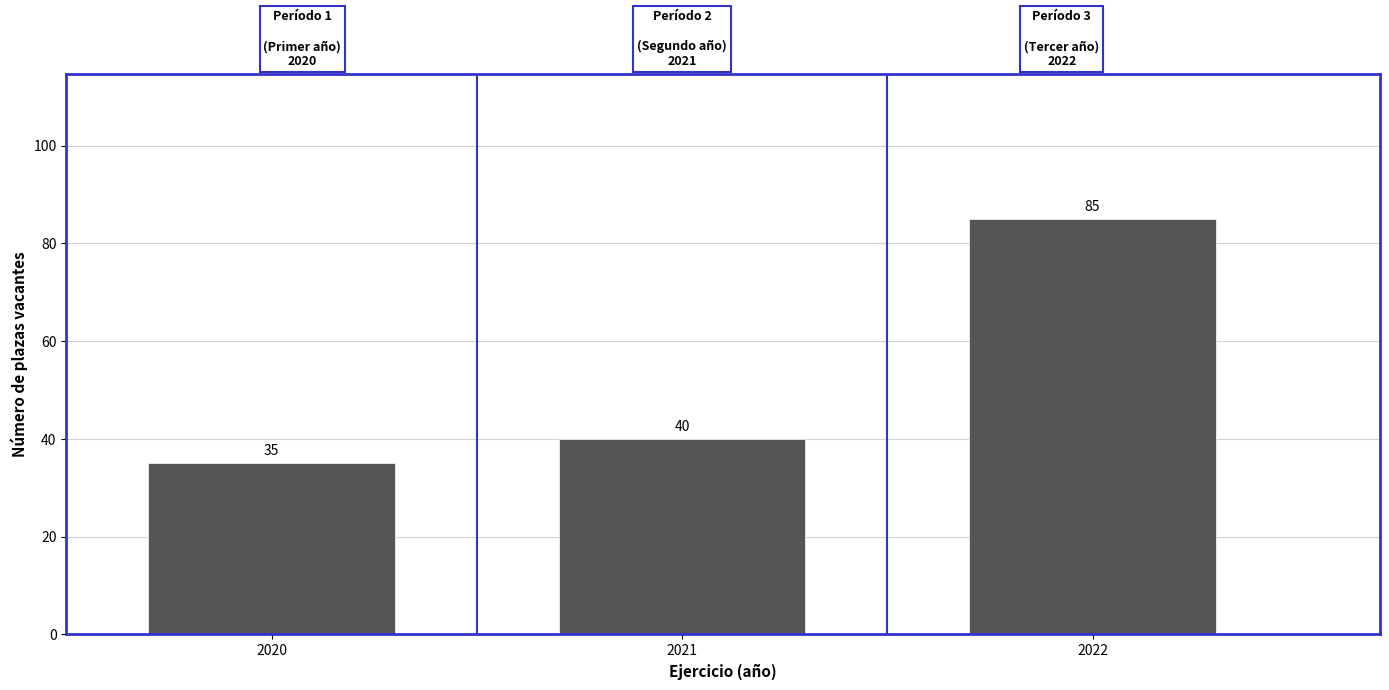

Reading left to right, extract all data points from this chart.

35	40	85